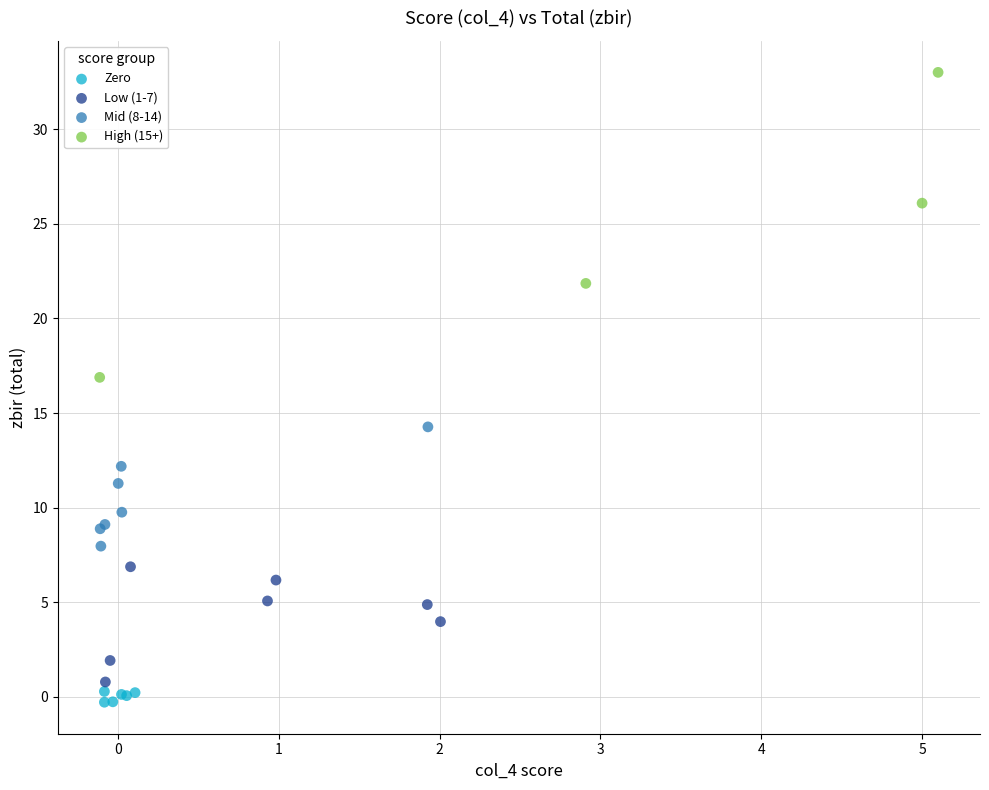

Which series contains the highest Y value?

High (15+)